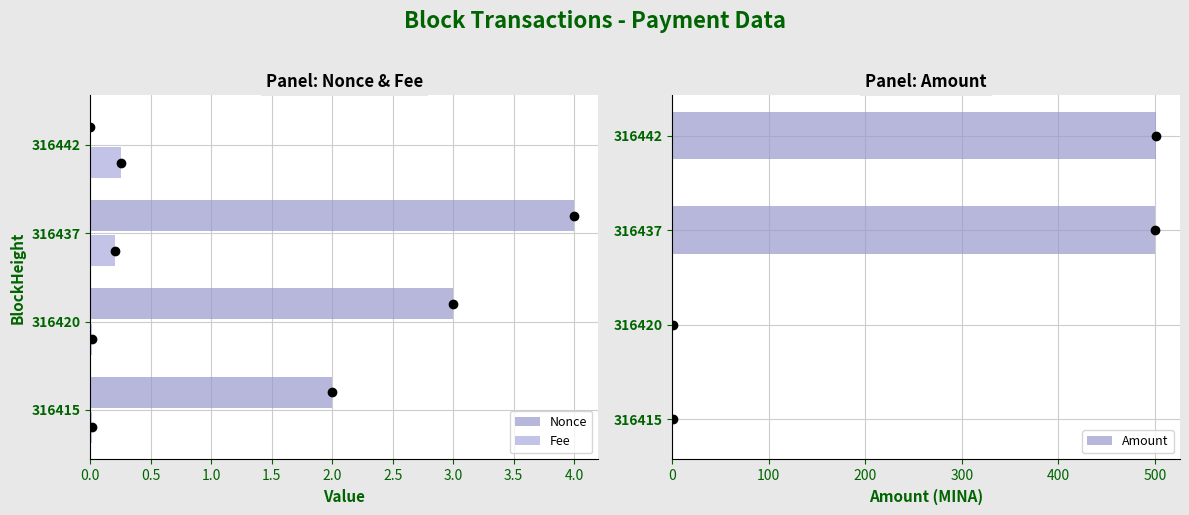

How many positive values does the Nonce series have?

3